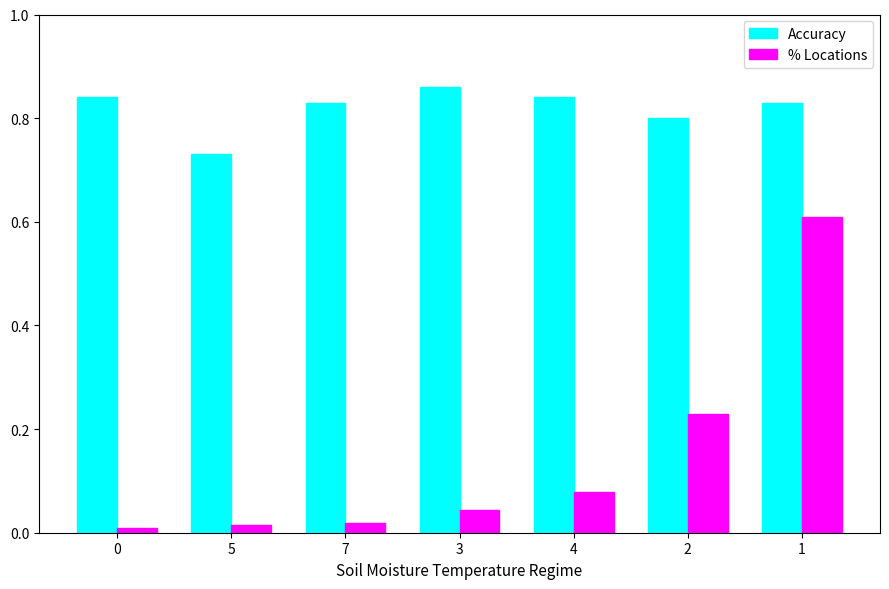

How many bars are there in total?

14